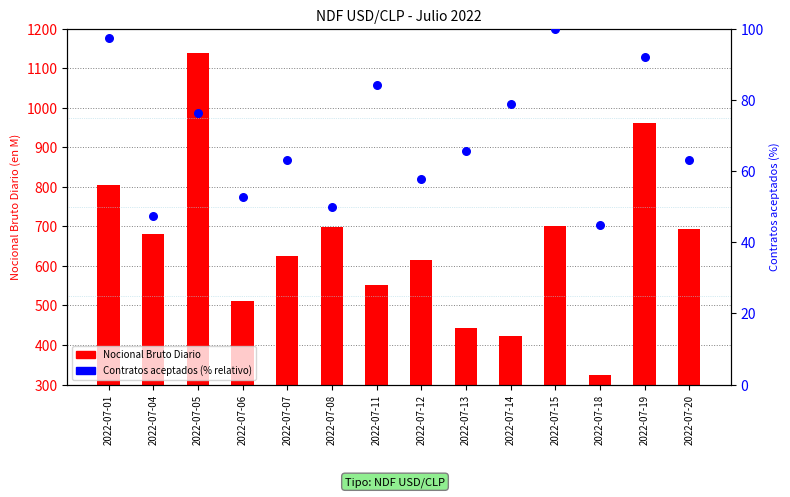

At how many categories does at least one series exceed 444?

11